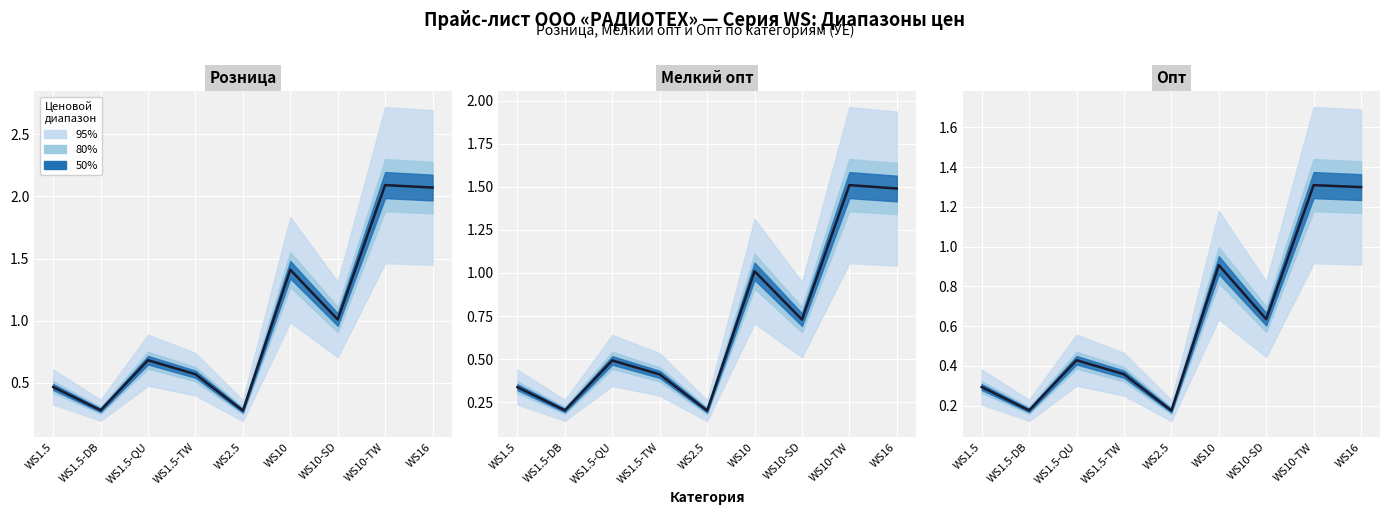

Rank the series by their maximum value, from lowest to highest.

Опт, Мелкий опт, Розница